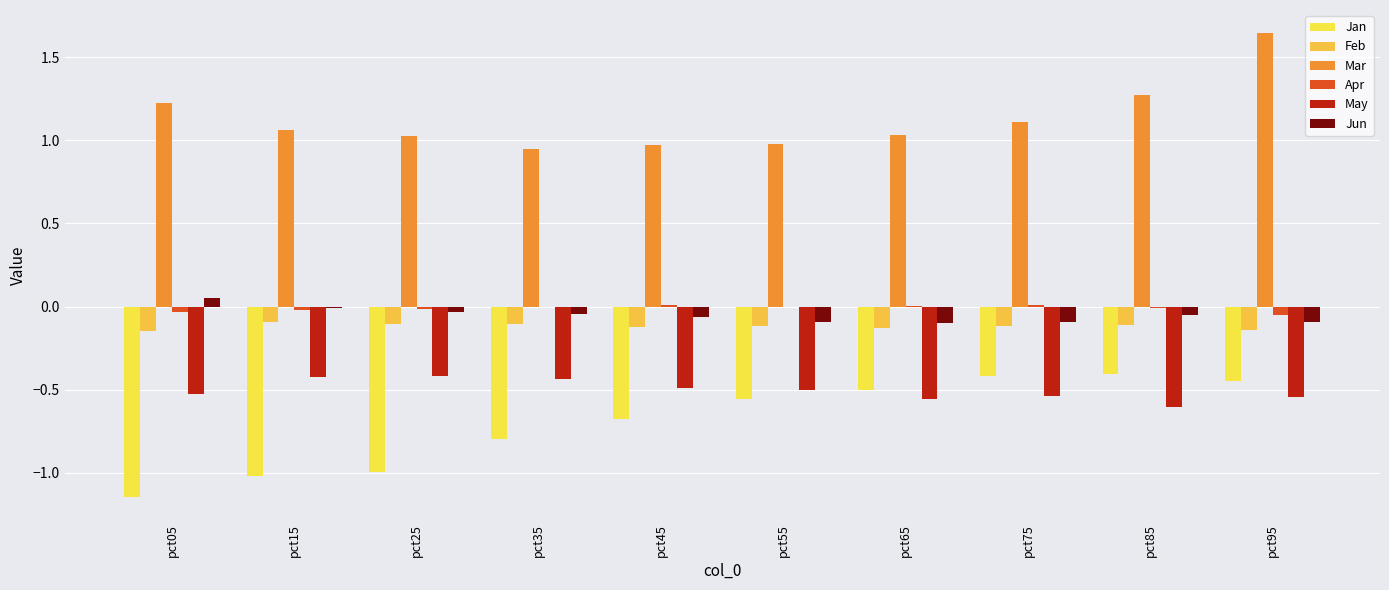

What is the difference between the maximum and second lowest values in the May series?

0.1